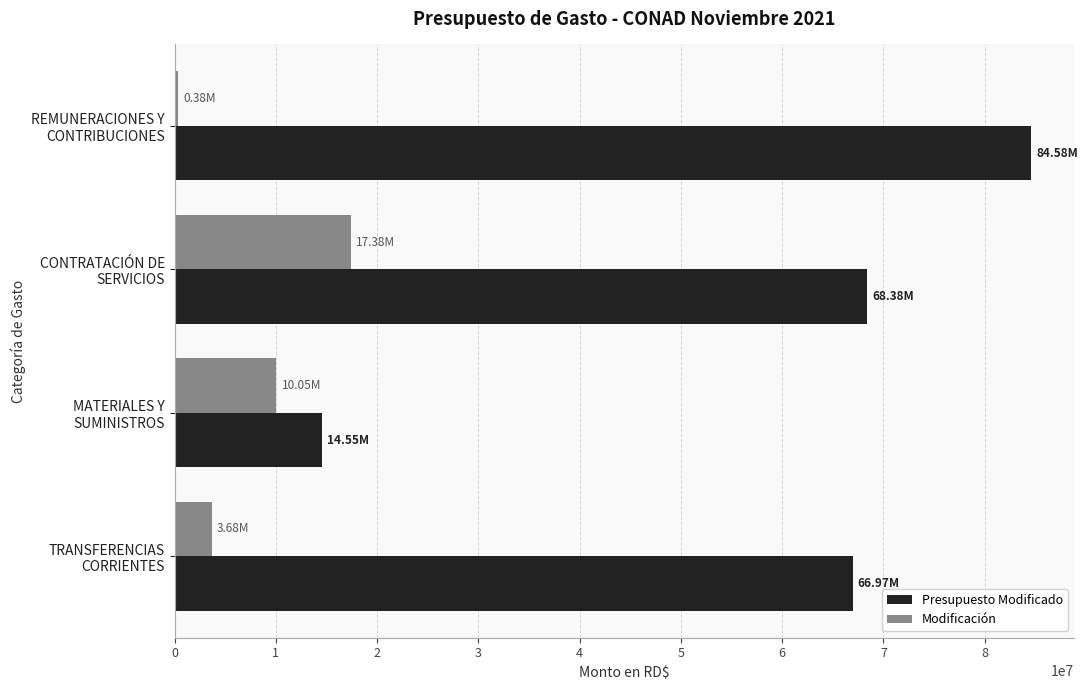

Which series has the widest spread of values?

Presupuesto Modificado